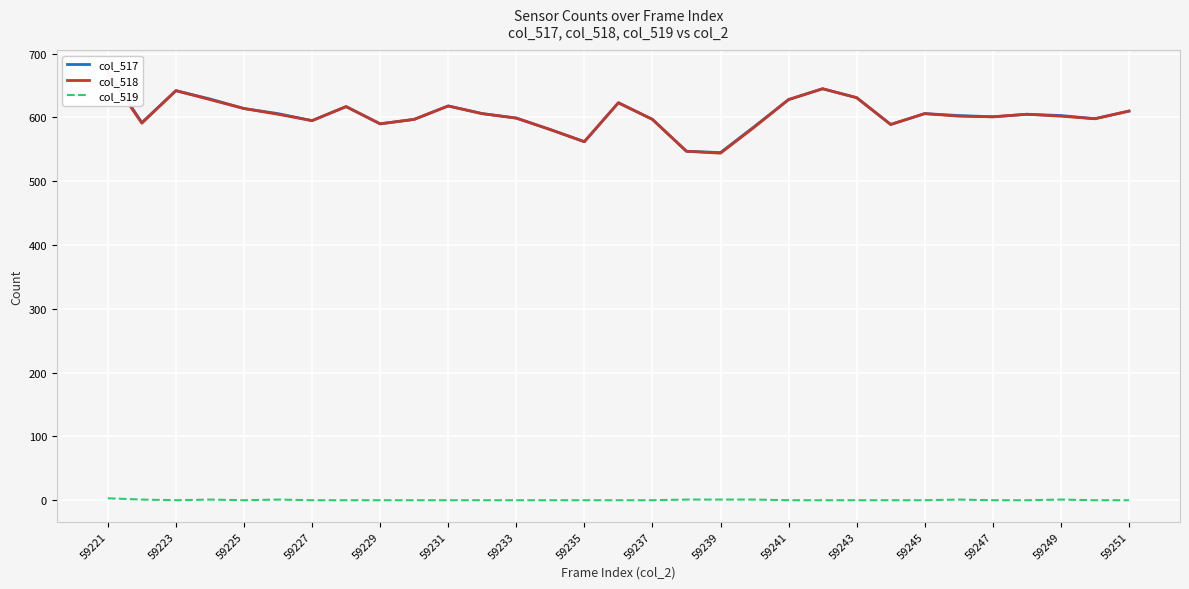

True or false: col_518 and col_517 intersect in this chart.

False